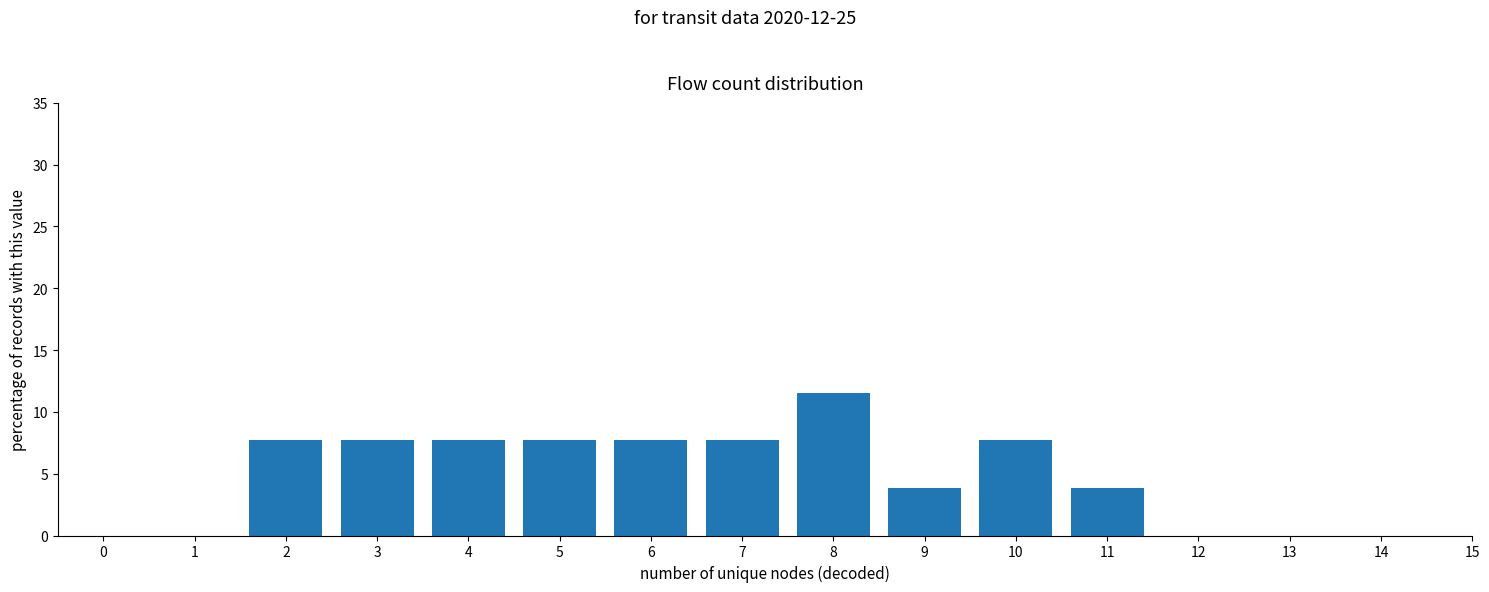

Reading left to right, transcribe all the data shown in this chart.

0=0.0	1=0.0	2=7.7	3=7.7	4=7.7	5=7.7	6=7.7	7=7.7	8=11.5	9=3.8	10=7.7	11=3.8	12=0.0	13=0.0	14=0.0